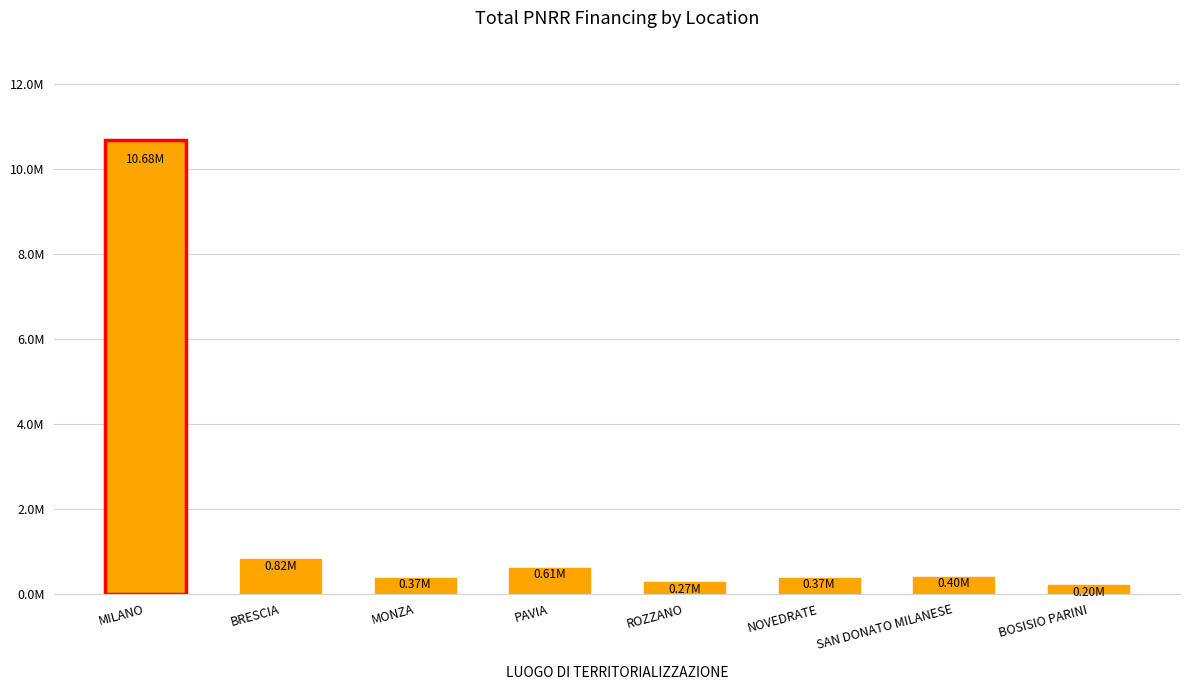

The chart shows a value of 369580.5 at MONZA. True or false?

True